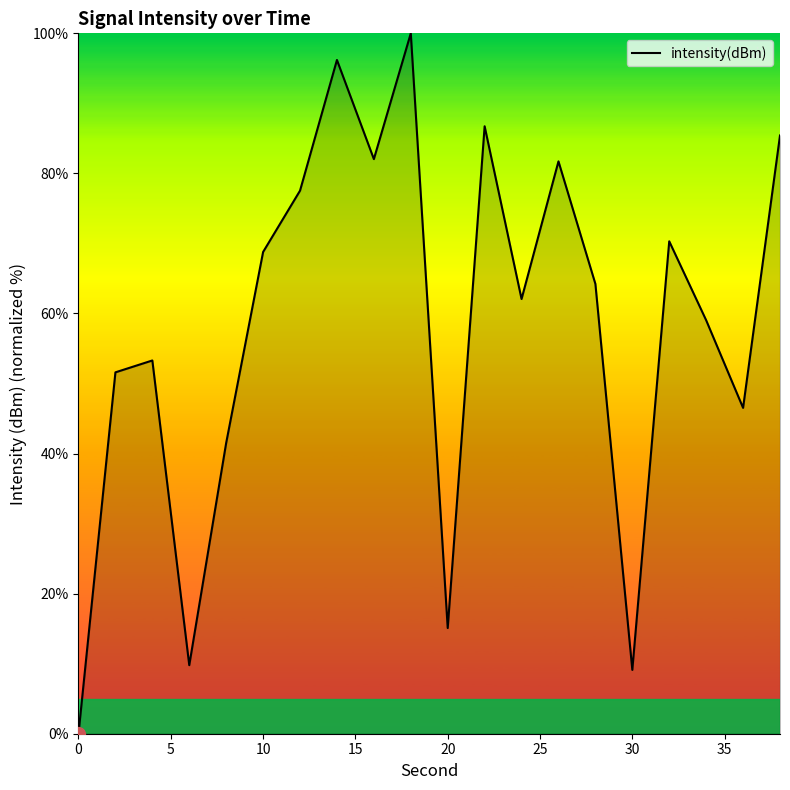

What is the difference between the maximum and minimum values?

100.0